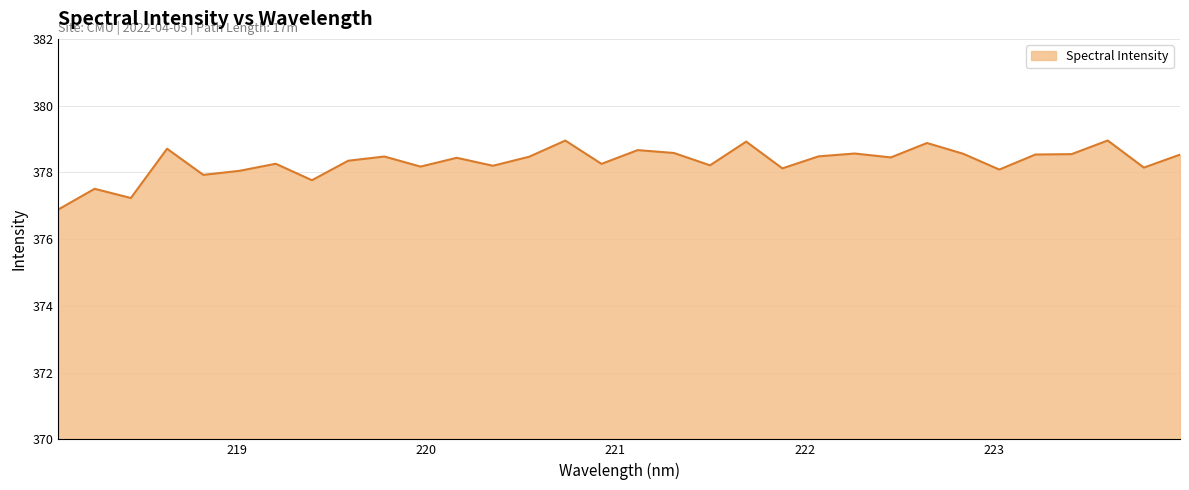

What is the maximum value shown in the chart?

379.0